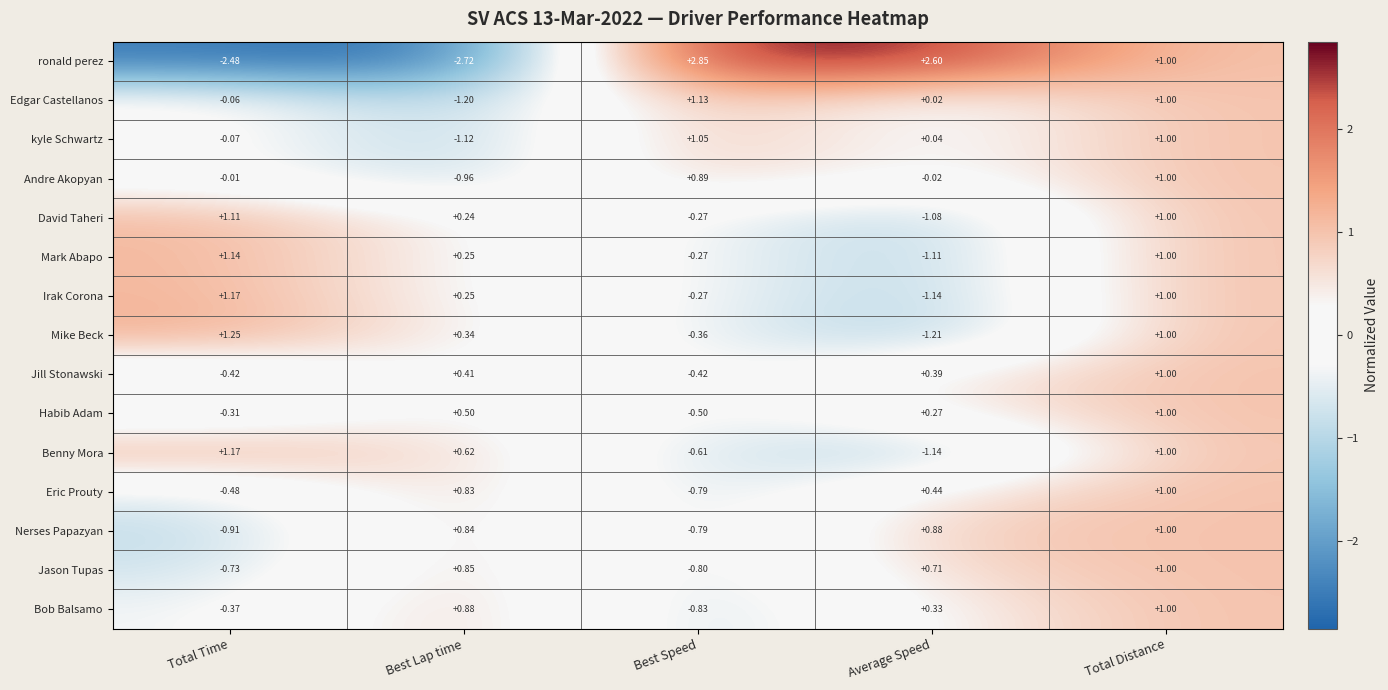

At which label does Mark Abapo reach its peak?

Total Time